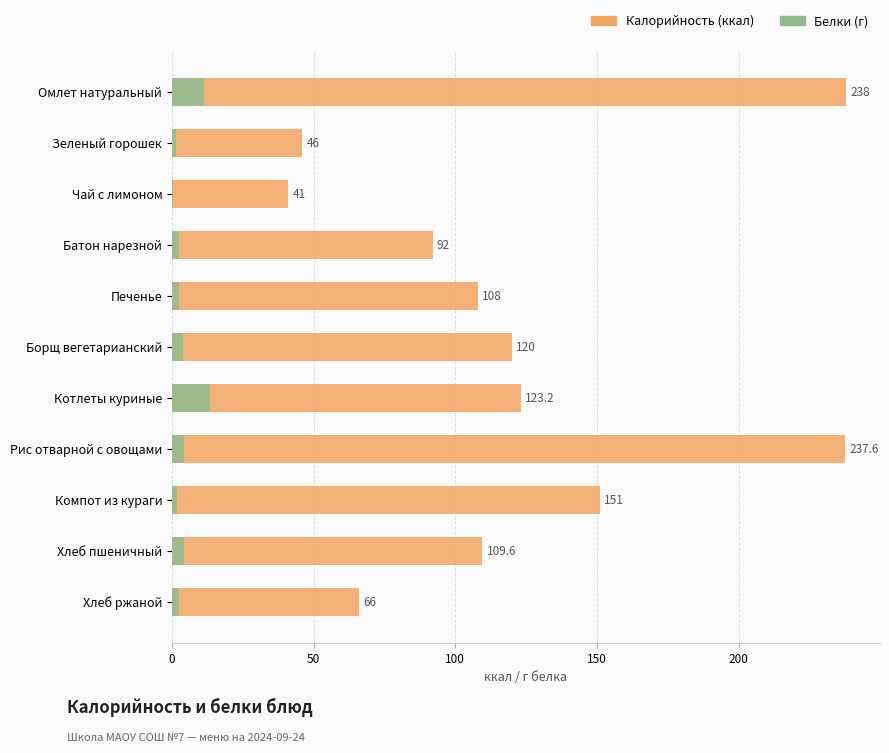

What is the value of the Белки bar at the 6th from the left?

3.9